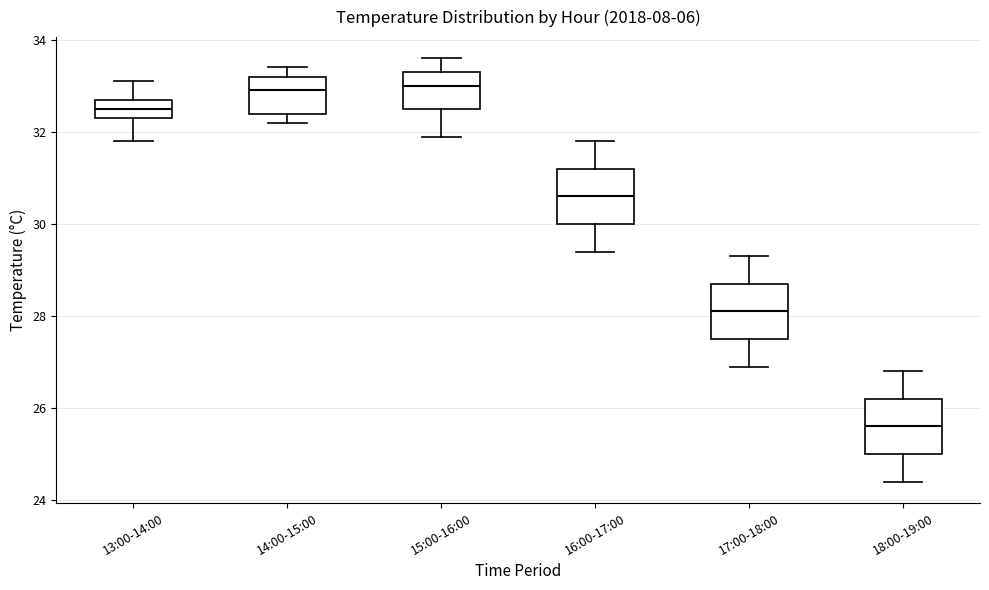

Reading left to right, transcribe this box plot: for each box, give where its median line is, the range the box spans, and where its two whiskers end, as read against the y-axis. The values are not printed on the chart, so give them approximately, as read against the axis.

13:00-14:00: median 32.6, box 32.4 to 32.8, whiskers 31.8 to 33.2
14:00-15:00: median 33.0, box 32.4 to 33.2, whiskers 32.2 to 33.4
15:00-16:00: median 33.0, box 32.6 to 33.4, whiskers 32.0 to 33.6
16:00-17:00: median 30.6, box 30.0 to 31.2, whiskers 29.4 to 31.8
17:00-18:00: median 28.2, box 27.6 to 28.8, whiskers 27.0 to 29.4
18:00-19:00: median 25.6, box 25.0 to 26.2, whiskers 24.4 to 26.8